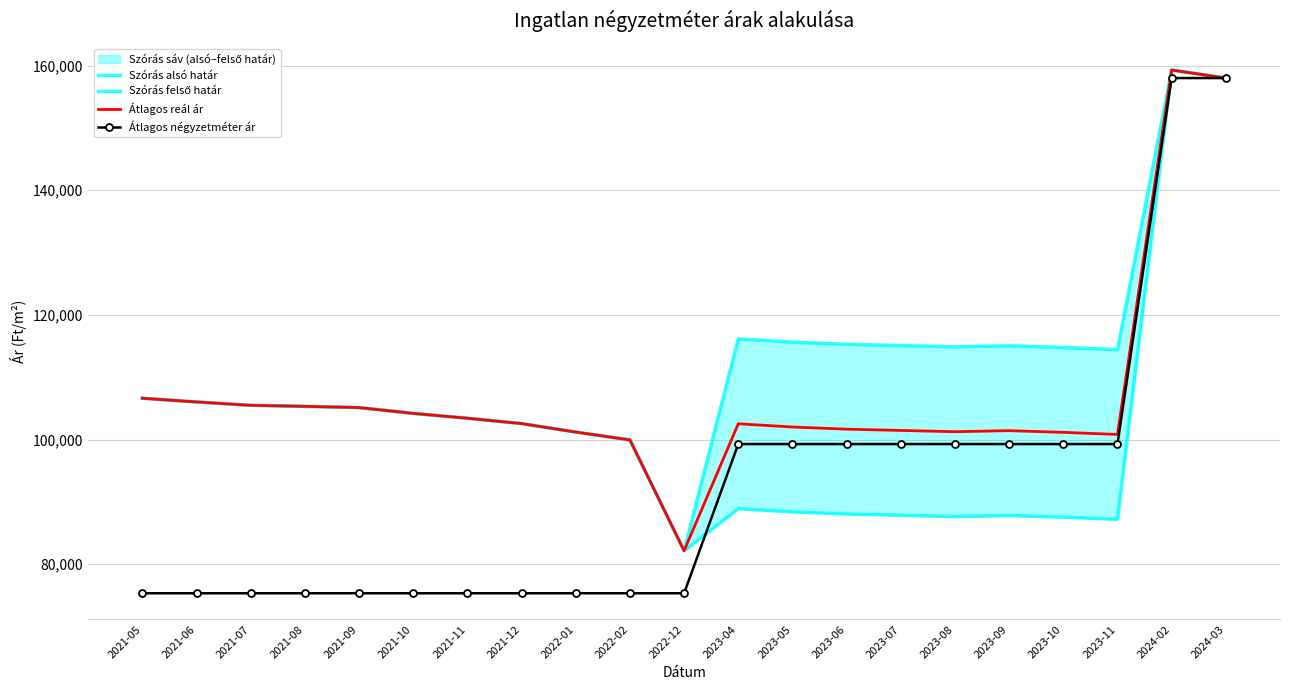

Reading left to right, transcribe all the data shown in this chart.

Szórás alsó határ: 106632	106039	105501	105331	105138	104204	103427	102569	101208	99948	82166	88926	88406	88062	87856	87652	87822	87550	87212	159285	158000
Szórás felső határ: 106632	106039	105501	105331	105138	104204	103427	102569	101208	99948	82166	116154	115634	115290	115084	114880	115050	114778	114440	159285	158000
Átlagos reál ár: 106632	106039	105501	105331	105138	104204	103427	102569	101208	99948	82166	102540	102020	101676	101470	101266	101436	101164	100826	159285	158000
Átlagos négyzetméter ár: 75348	75348	75348	75348	75348	75348	75348	75348	75348	75348	75348	99282	99282	99282	99282	99282	99282	99282	99282	158000	158000